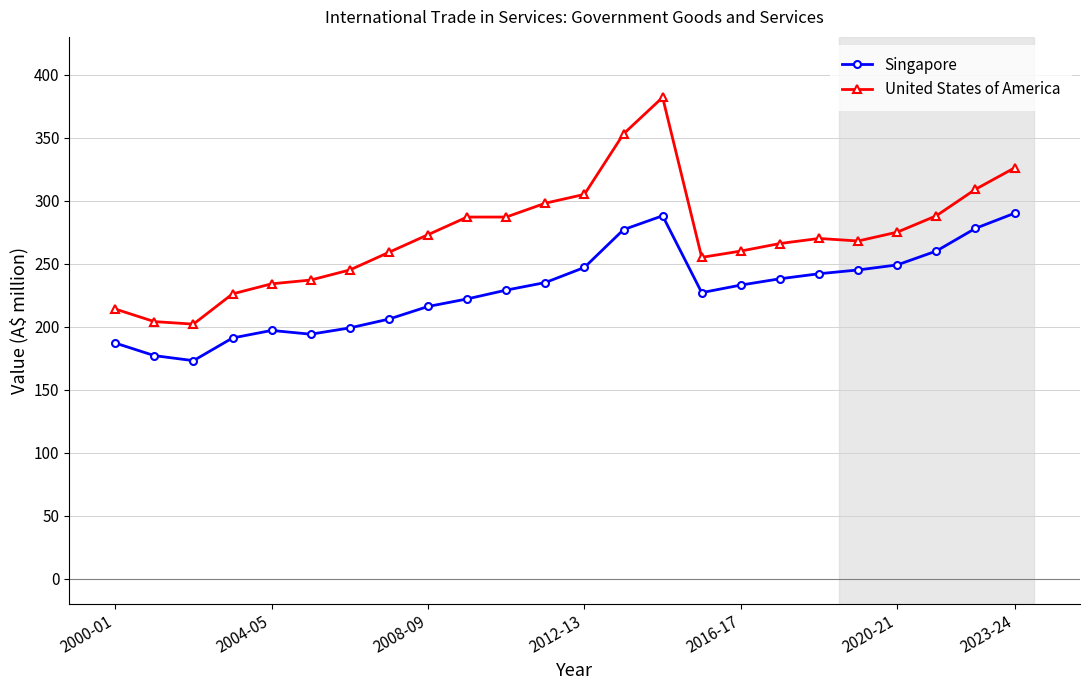

Count the number of data series in this chart.

2